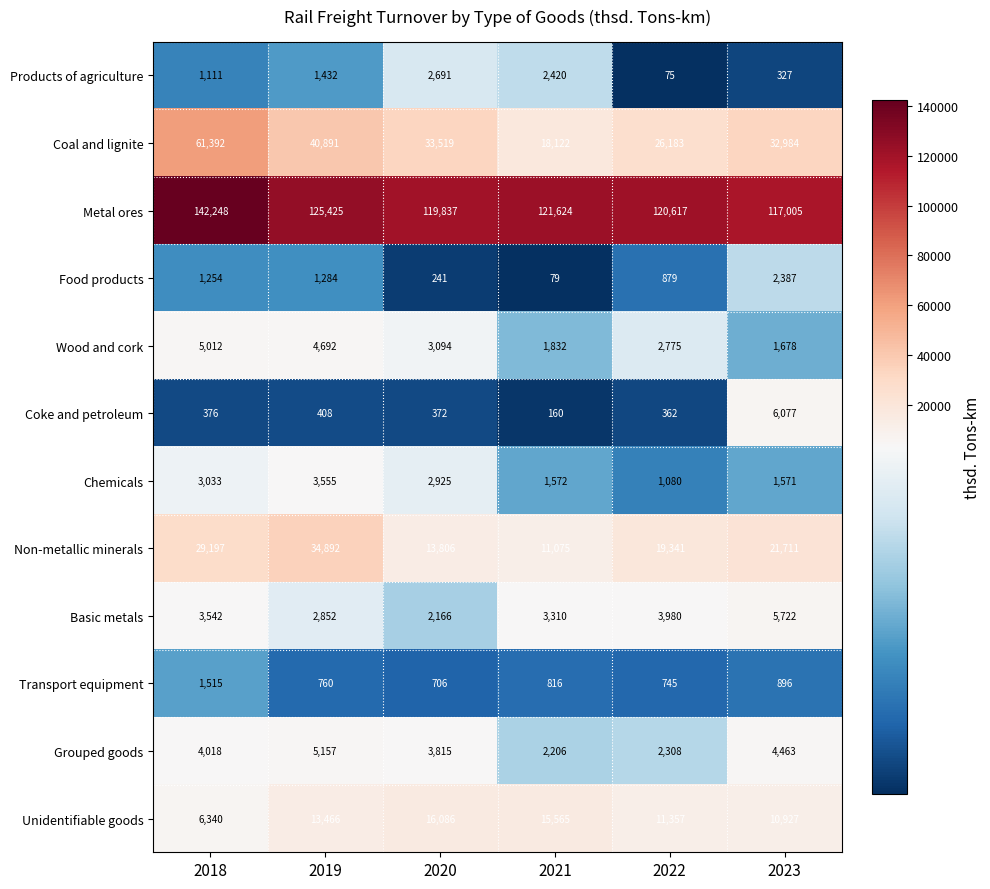

At which category is the sum across all series the highest?

2018